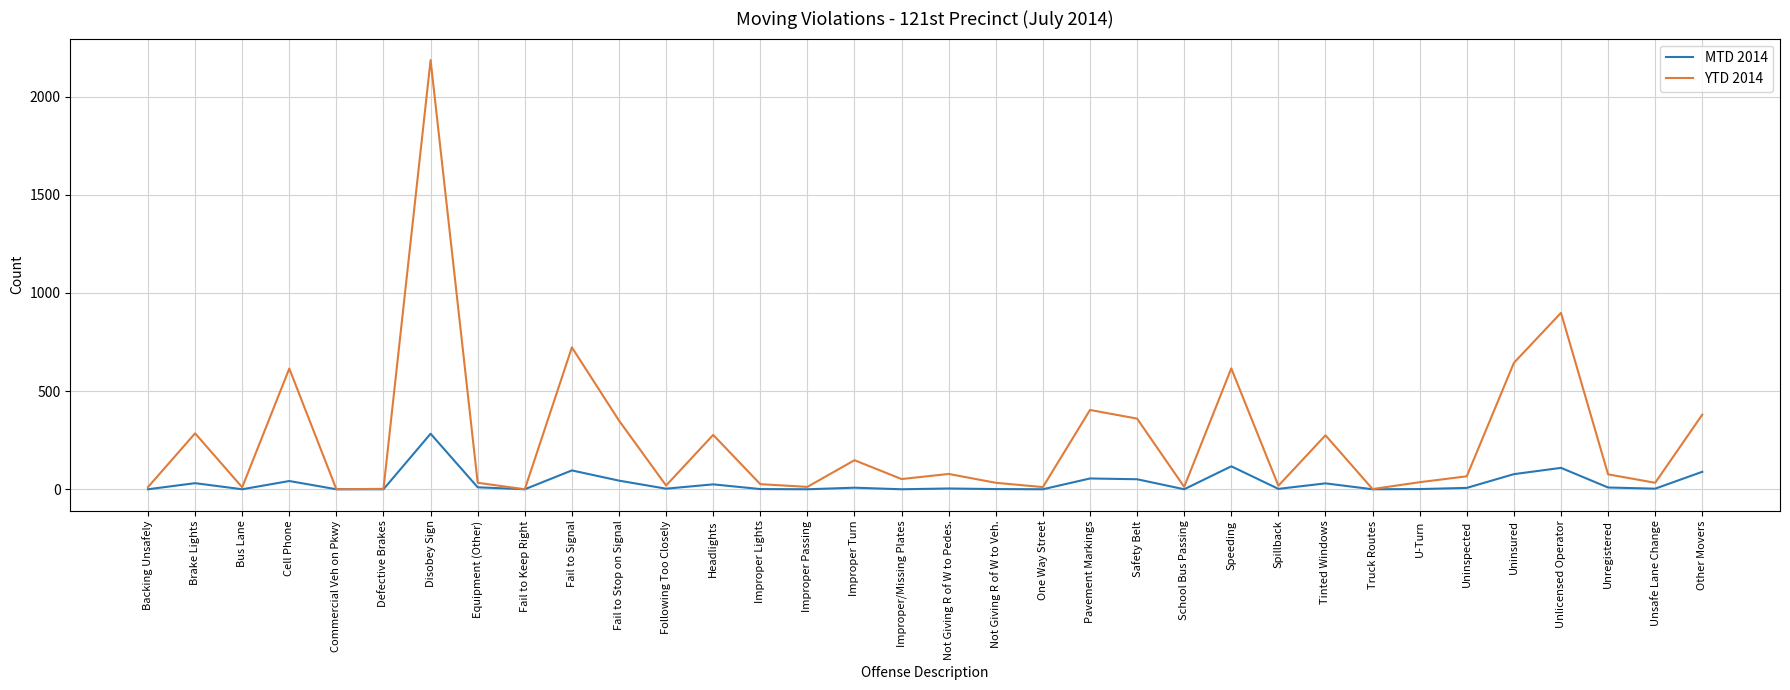

List the series in order of their overall mean, highest first.

YTD 2014, MTD 2014